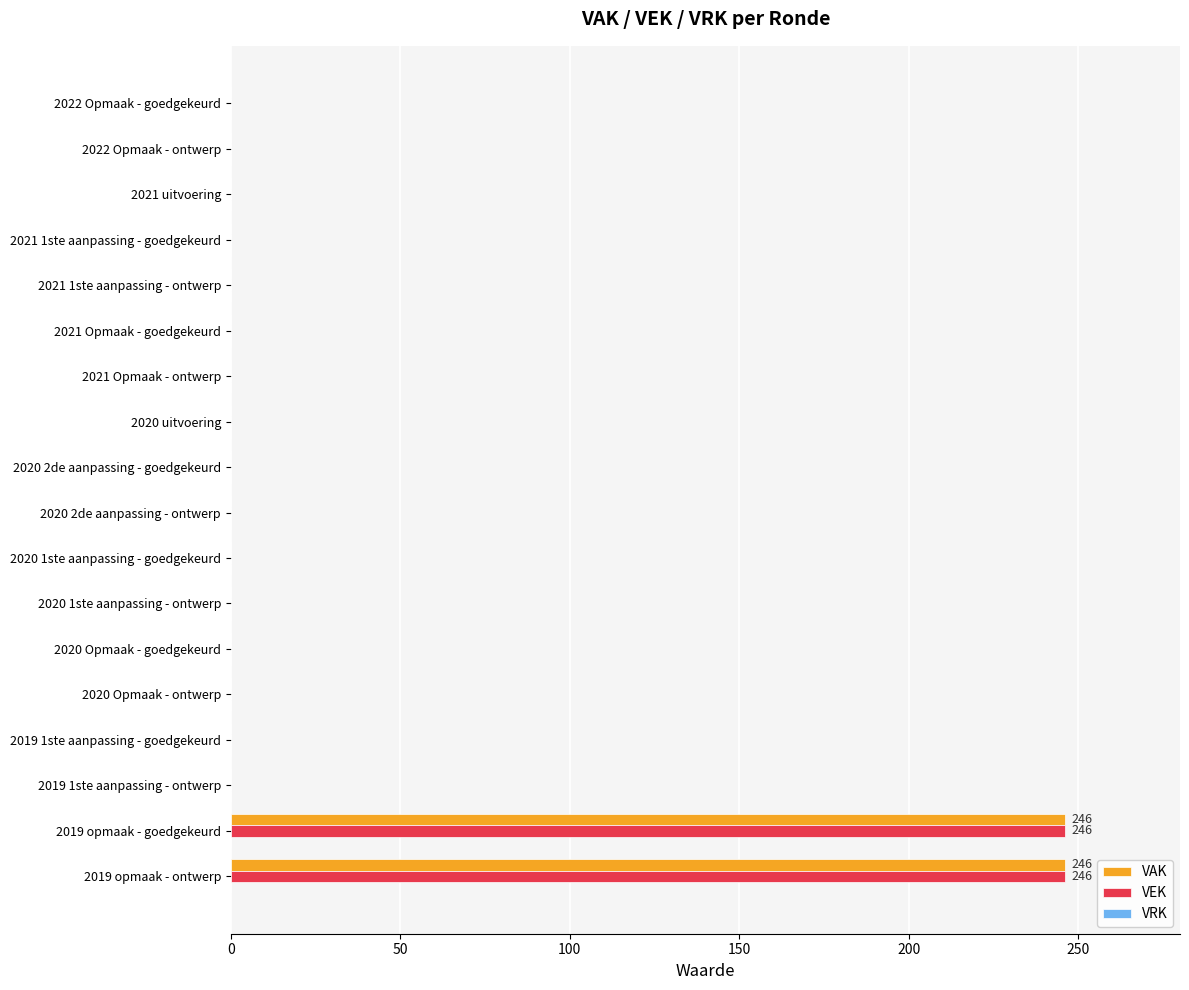

What is the sum of all VEK values?

492